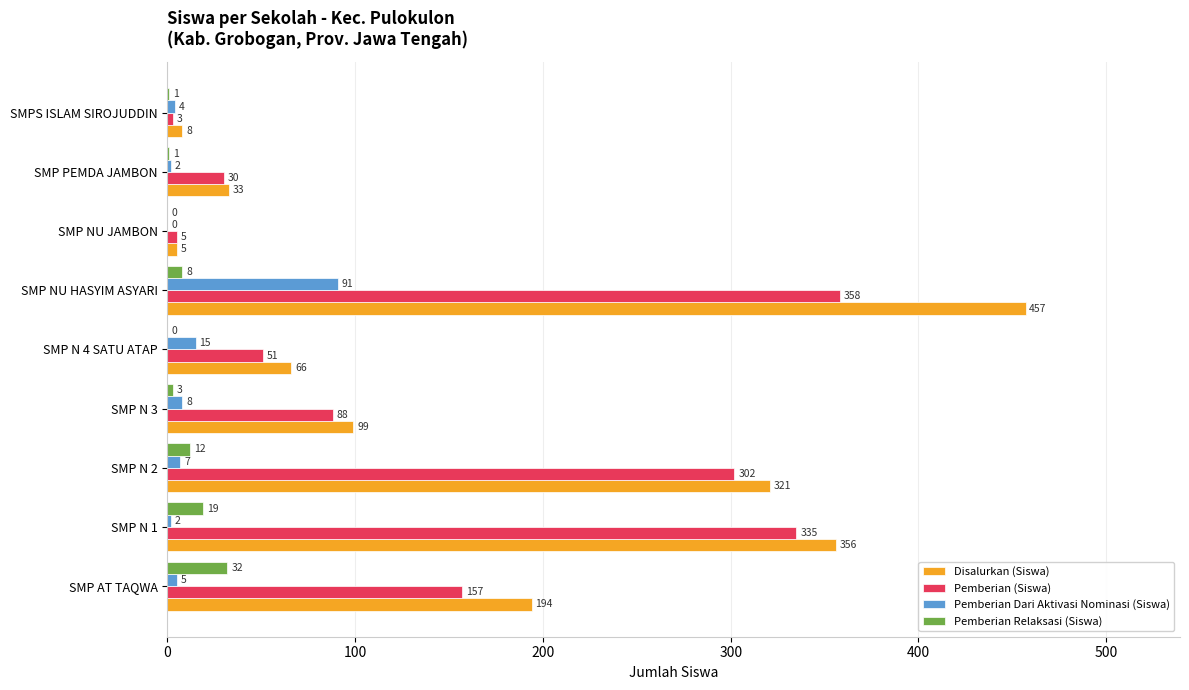

Is the value of Pemberian Dari Aktivasi Nominasi (Siswa) at SMP N 3 greater than the value of Pemberian (Siswa) at SMP PEMDA JAMBON?

No